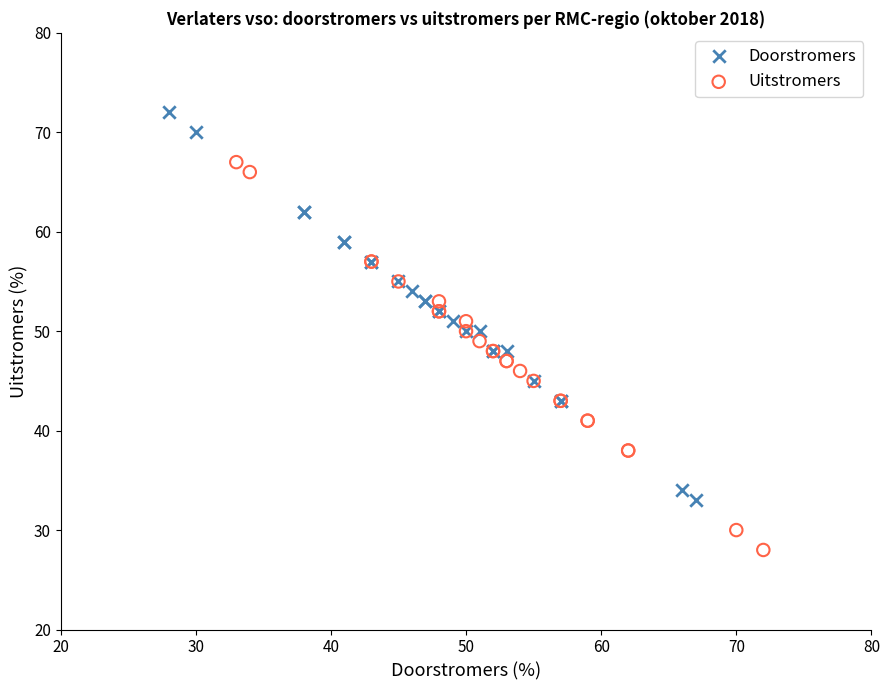

Which series contains the lowest Y value?

Uitstromers